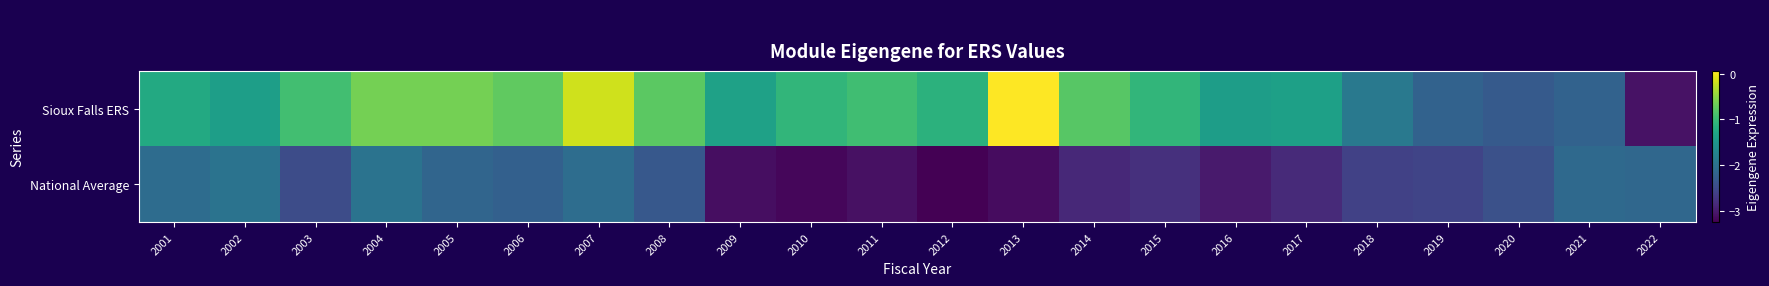

What is the difference between the highest and lowest values at 2021?

0.1